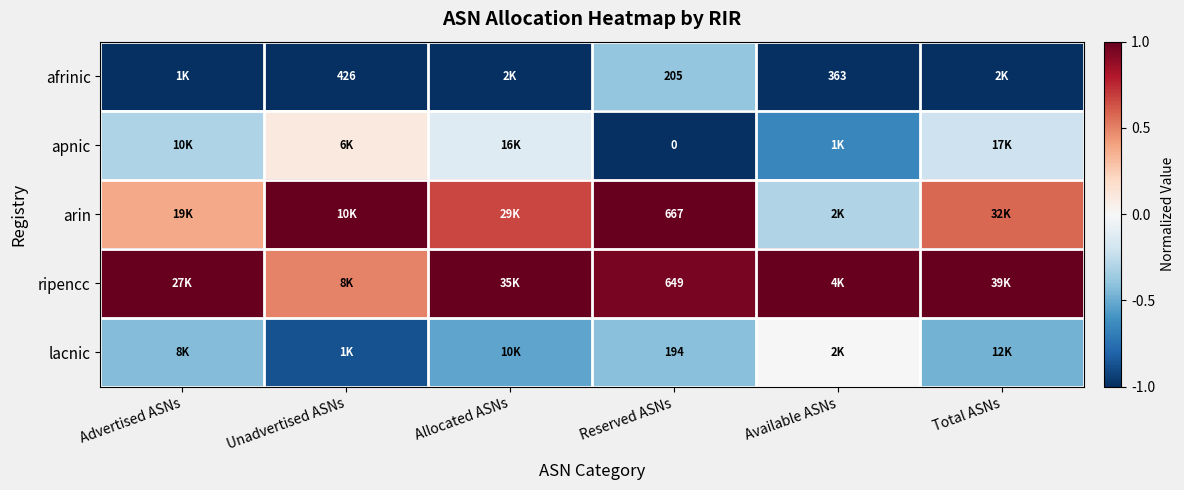

What is the difference between the highest and lowest values at Reserved ASNs?

667.0